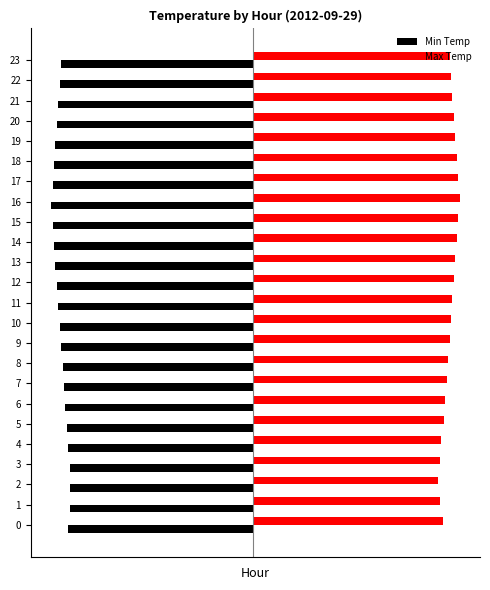

Between 2 and 16, which series saw the biggest shift?

Max Temp